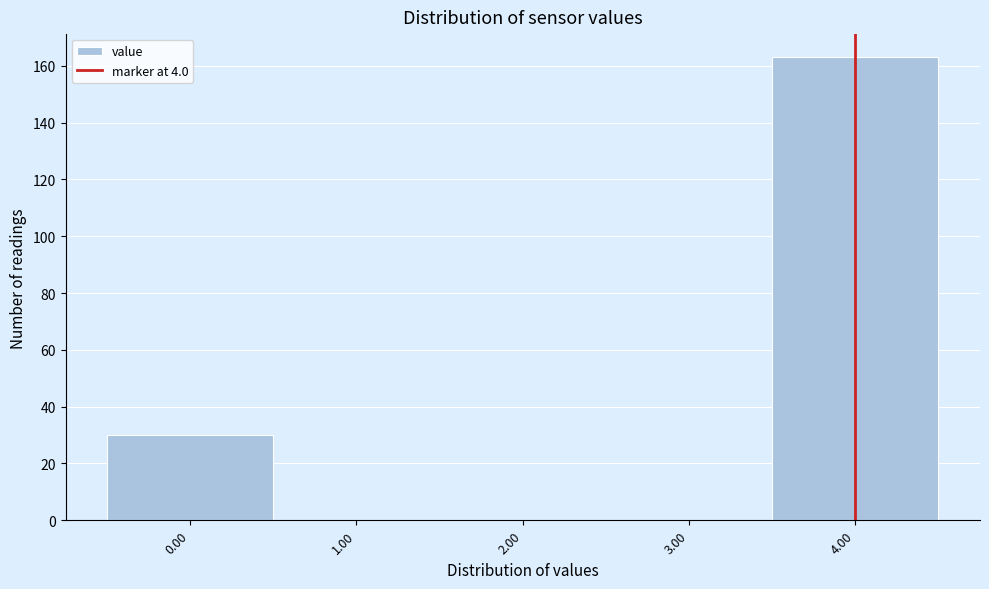

What is the height of the bar covering 3.5 to 4.5 on the x-axis? The values are not printed on the chart, so give them approximately, as read against the axis.

164